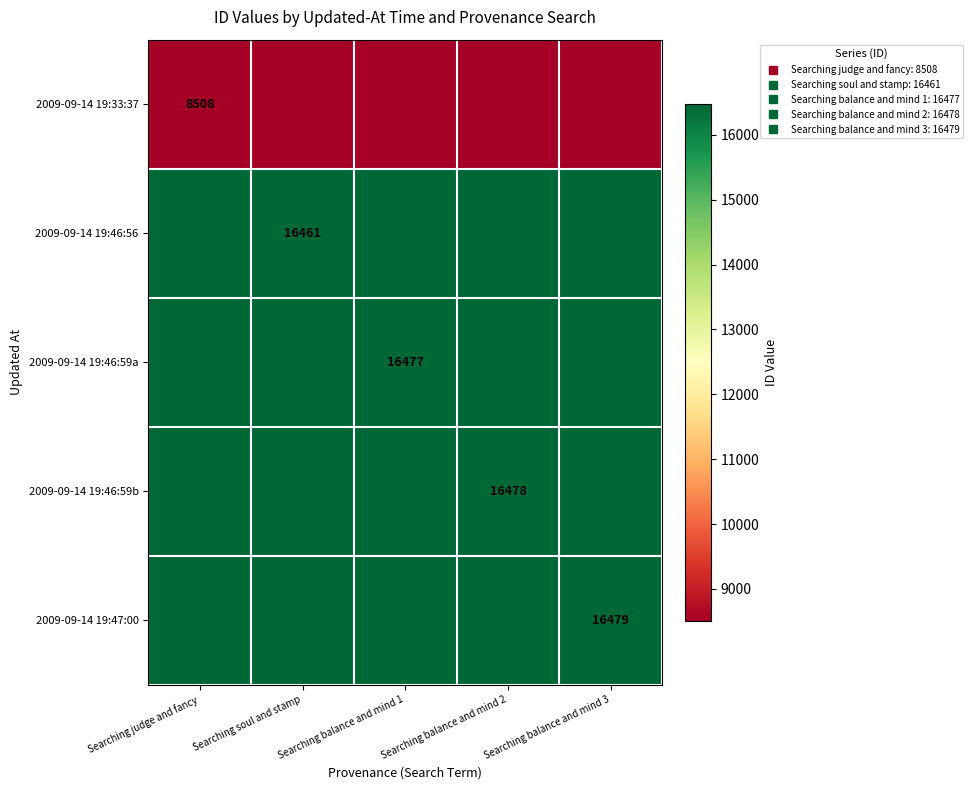

Which has a higher value, Searching balance and mind 3 or Searching balance and mind 1?

Searching balance and mind 3